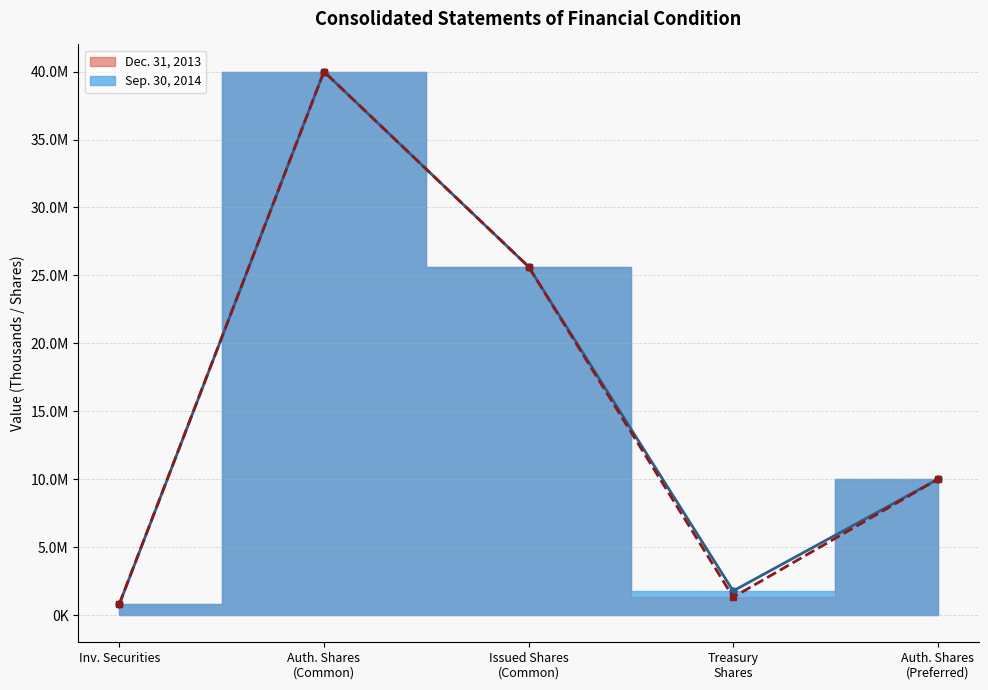

List the labels in order of Sep. 30, 2014 value, smallest first.

Inv. Securities, Treasury Shares, Auth. Shares (Preferred), Issued Shares (Common), Auth. Shares (Common)